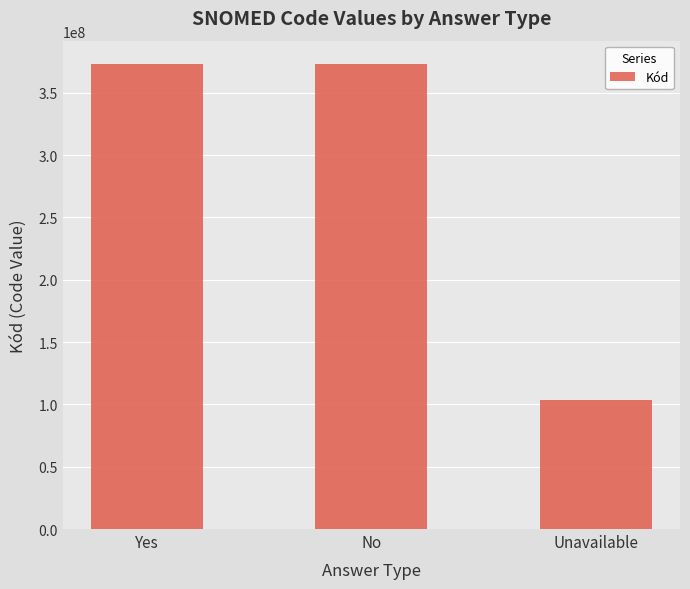

The chart shows a value of 373066001 at Yes. True or false?

True